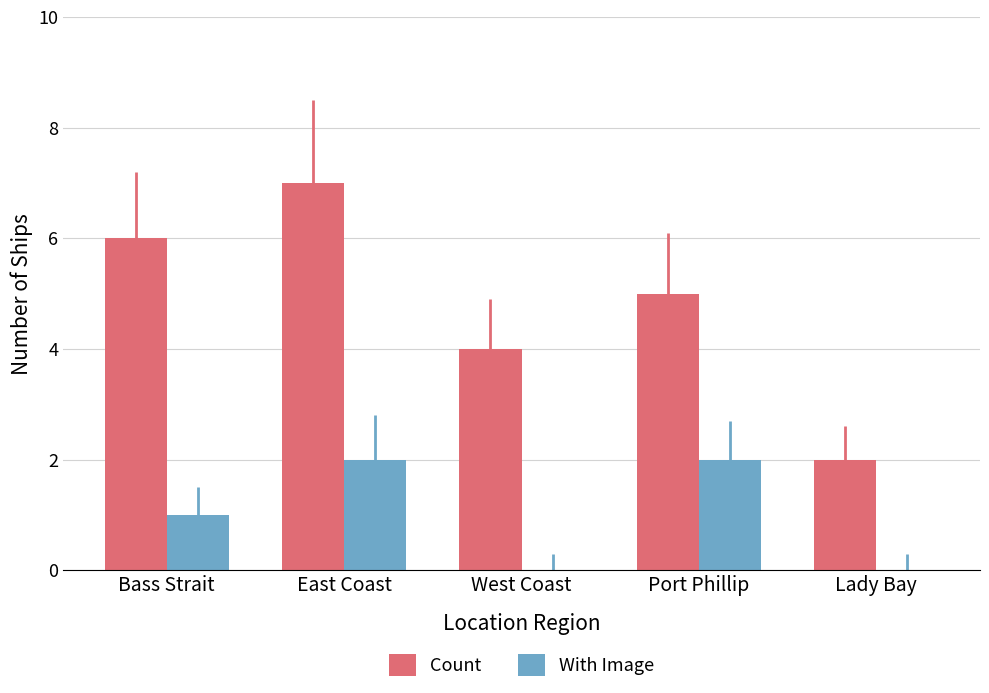

Count the Count values in the range 4 to 6.

3